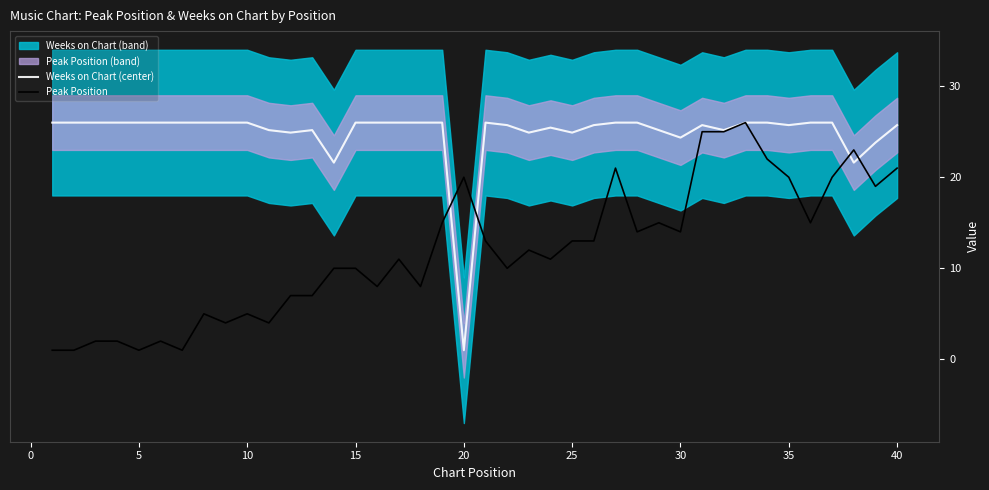

List the series in order of their overall mean, highest first.

Weeks on Chart (center), Peak Position